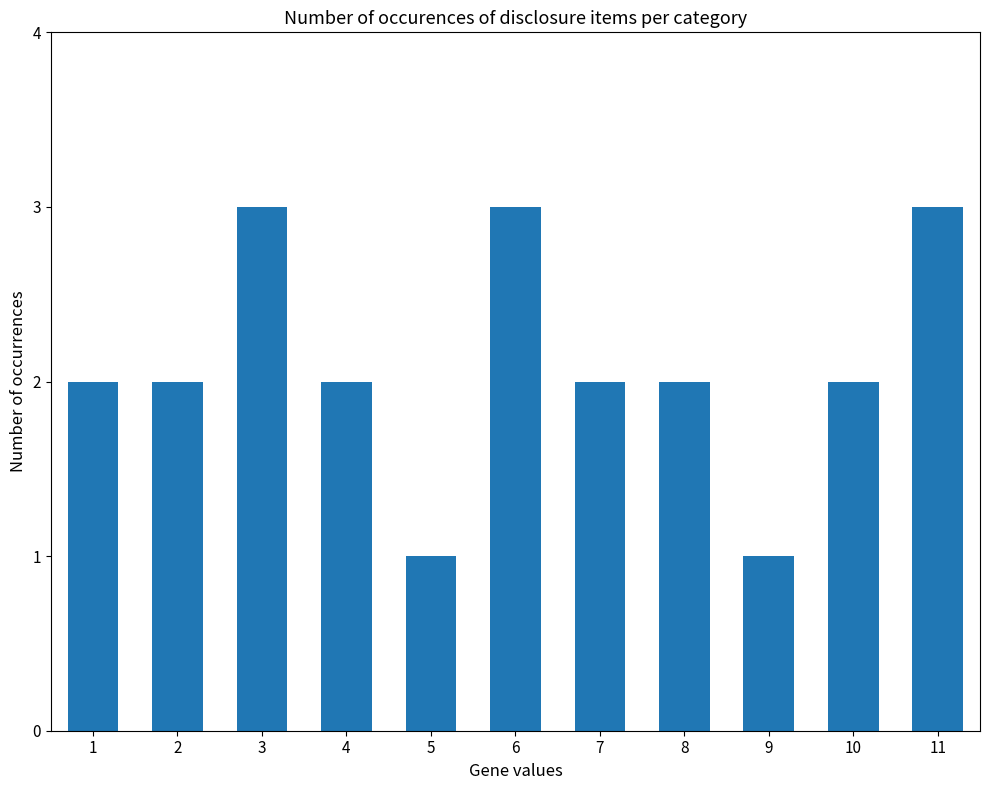

What is the maximum value shown in the chart?

3